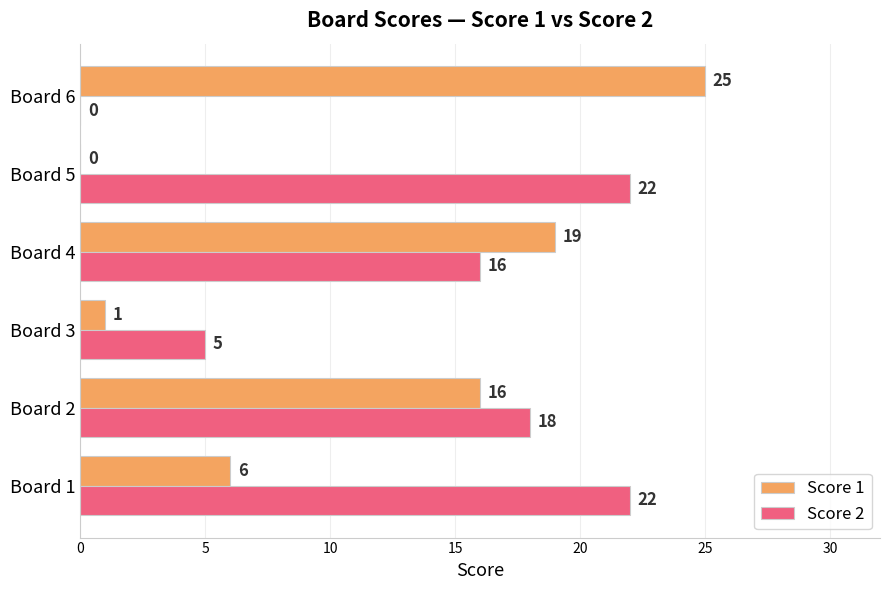

What are all the series names shown in the legend?

Score 1, Score 2